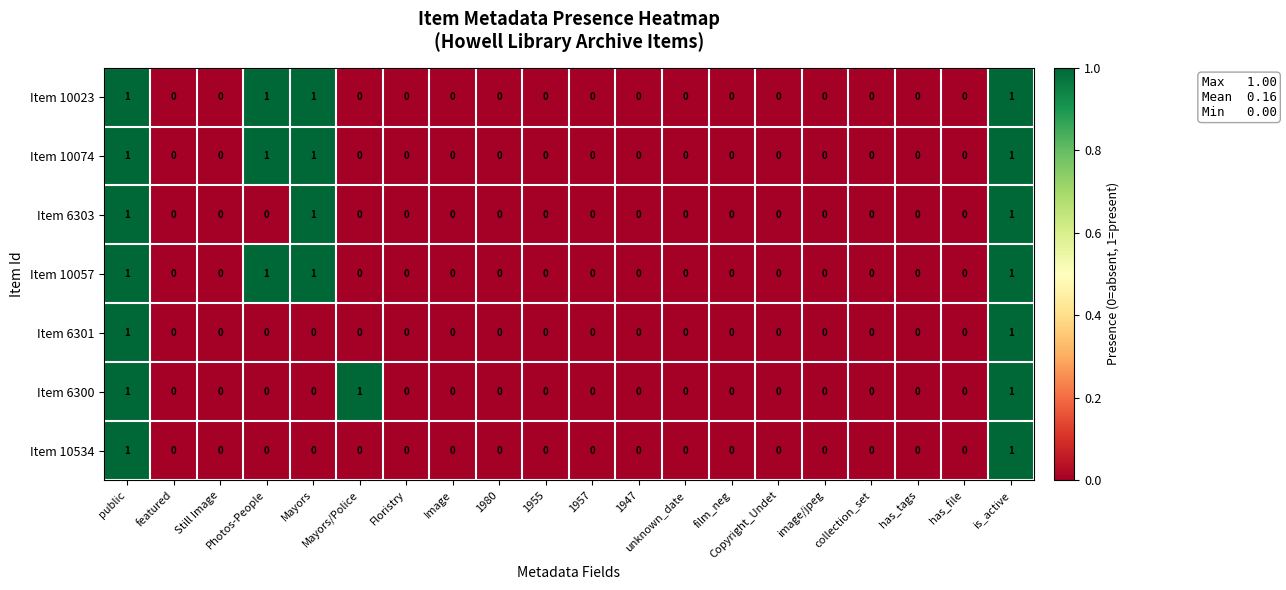

What is the sum of all Item 6300 values?

3